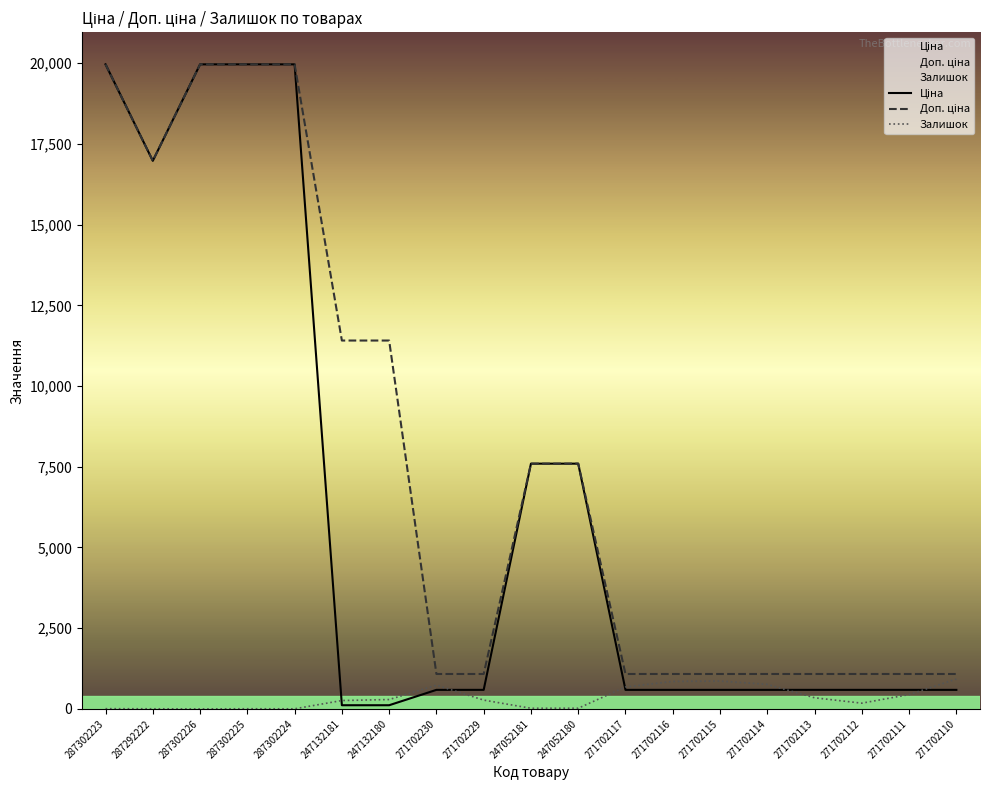

Rank the series by their average value, from lowest to highest.

Залишок, Ціна, Доп. ціна